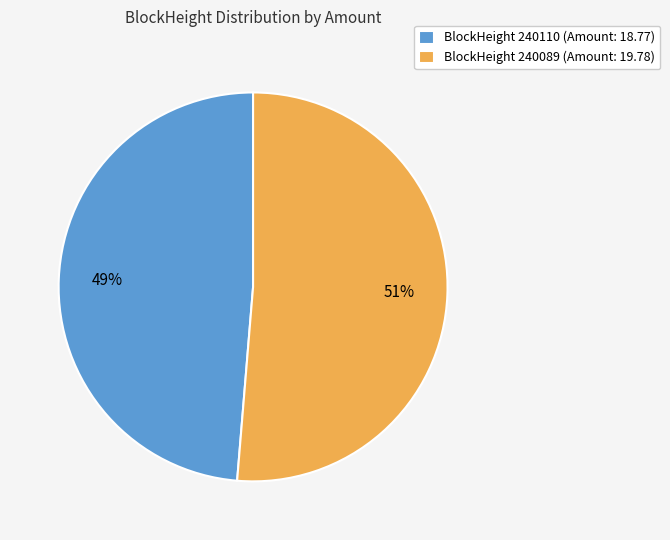

Which slice is the largest?

BlockHeight 240089 (Amount: 19.78)